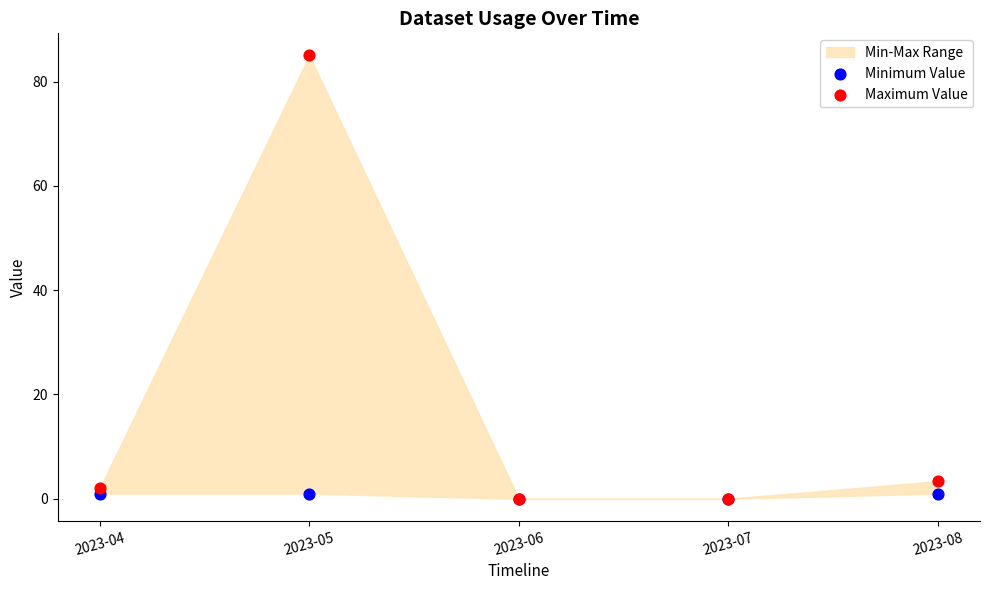

In the Maximum Value series, what Y value is closest to 42?

3.4